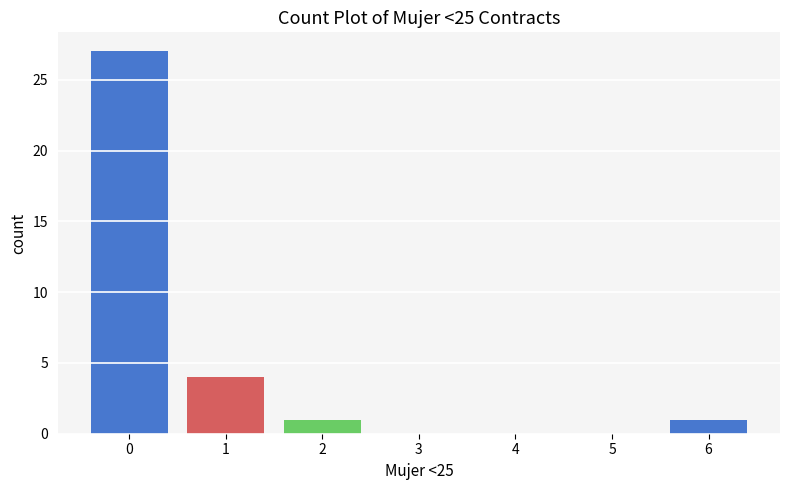

Reading right to left, extract all data points from this chart.

6=1	5=0	4=0	3=0	2=1	1=4	0=27